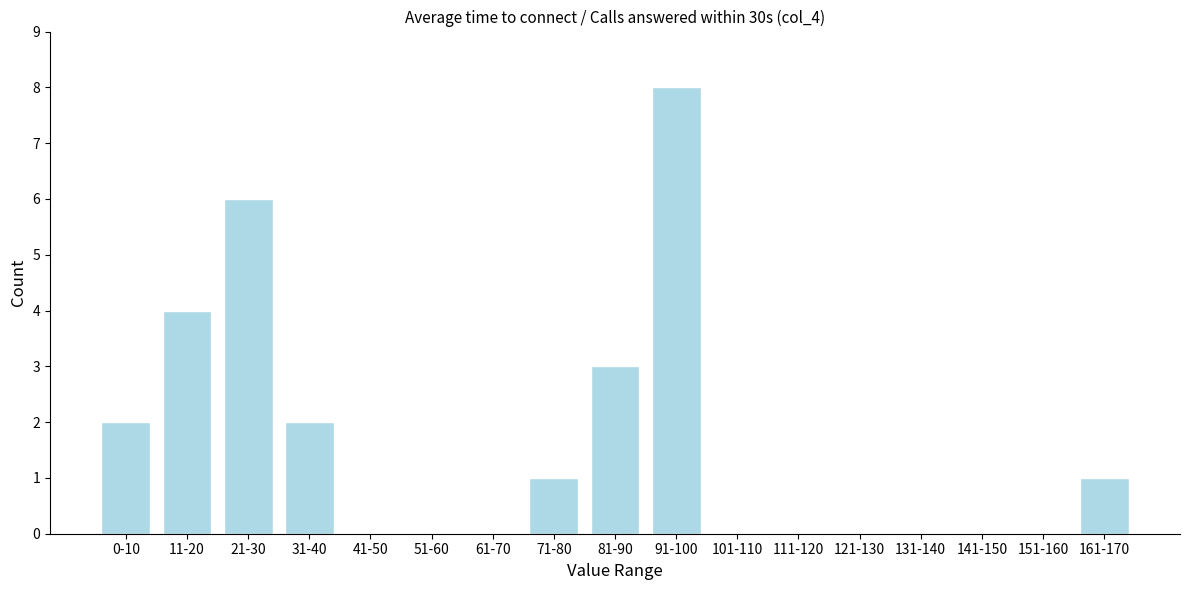

Reading left to right, transcribe all the data shown in this chart.

0-10=2	11-20=4	21-30=6	31-40=2	41-50=0	51-60=0	61-70=0	71-80=1	81-90=3	91-100=8	101-110=0	111-120=0	121-130=0	131-140=0	141-150=0	151-160=0	161-170=1